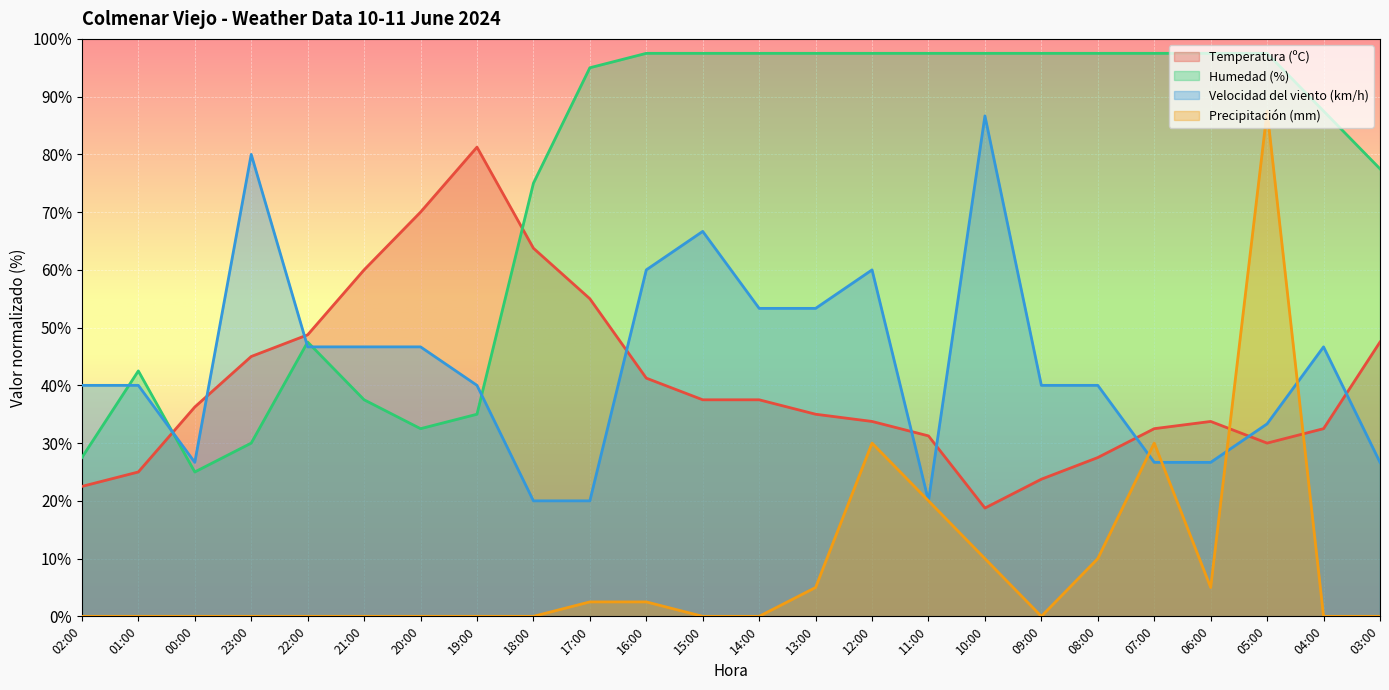

At which category does Humedad (%) reach its first local valley?

00:00